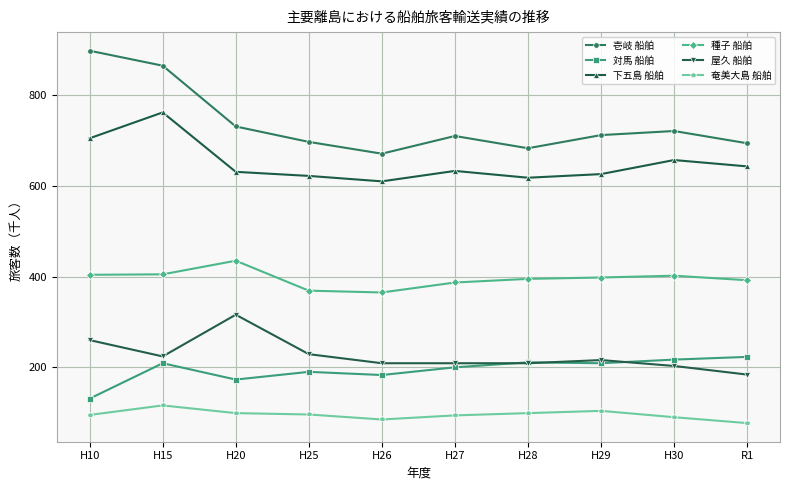

What is the label of the 8th point from the left?

H29